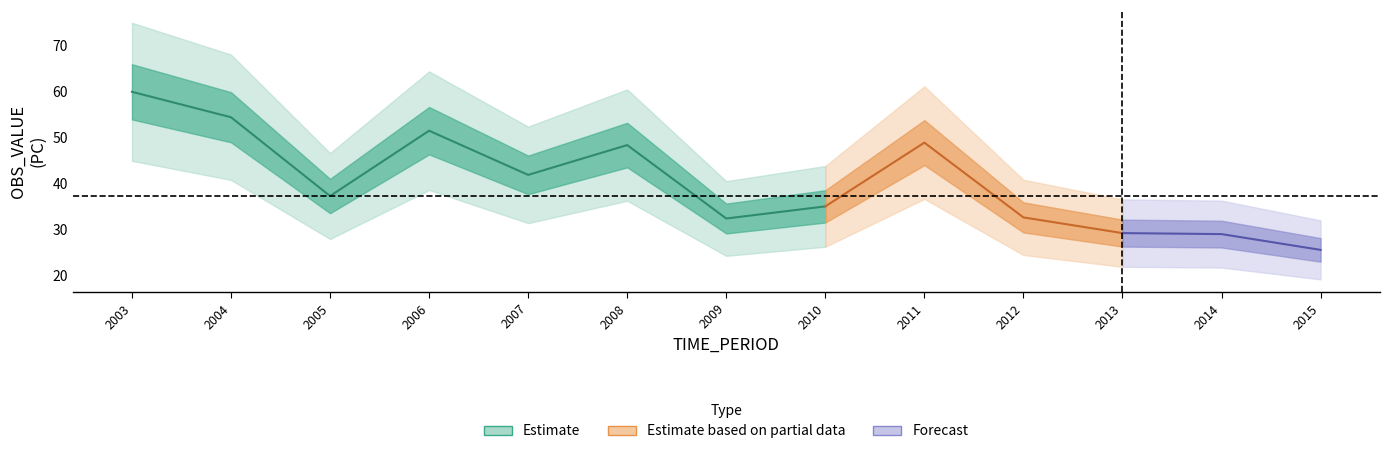

At which category does the chart reach its peak across all series?

2003